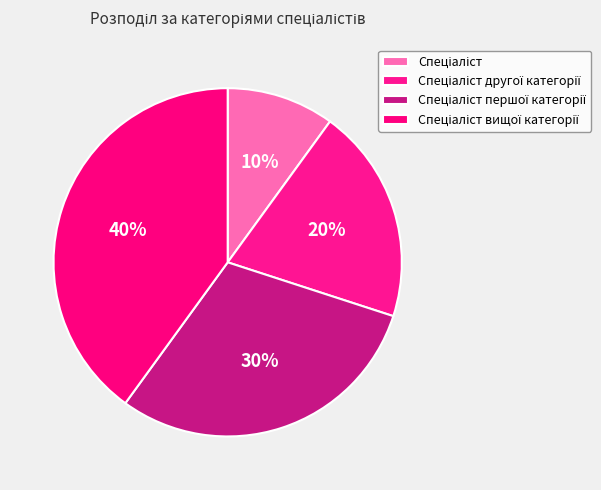

Which category has the biggest portion of the pie?

Спеціаліст вищої категорії